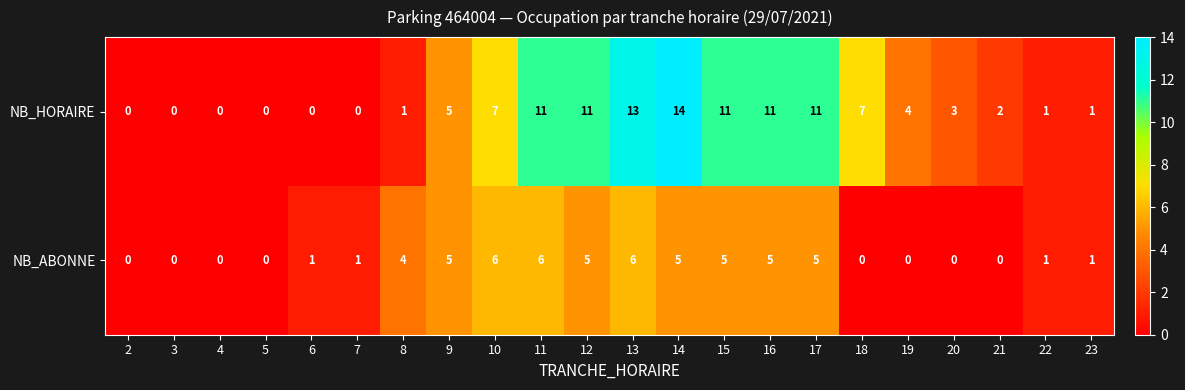

What is the total value across all series at 9?

10